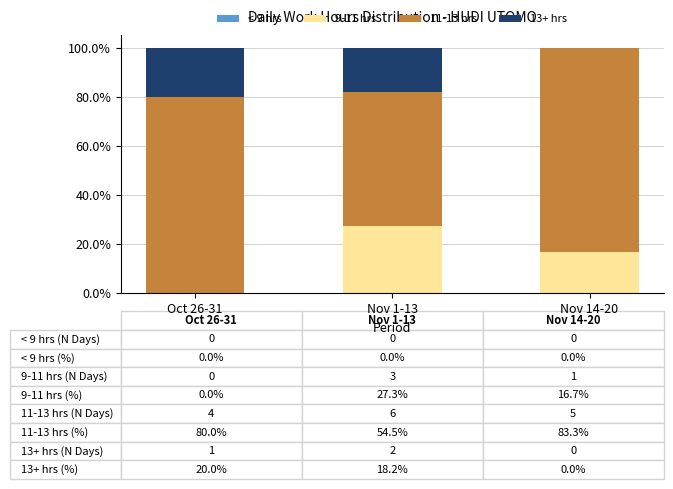

What is the total value across all series at Nov 1-13?

100.0